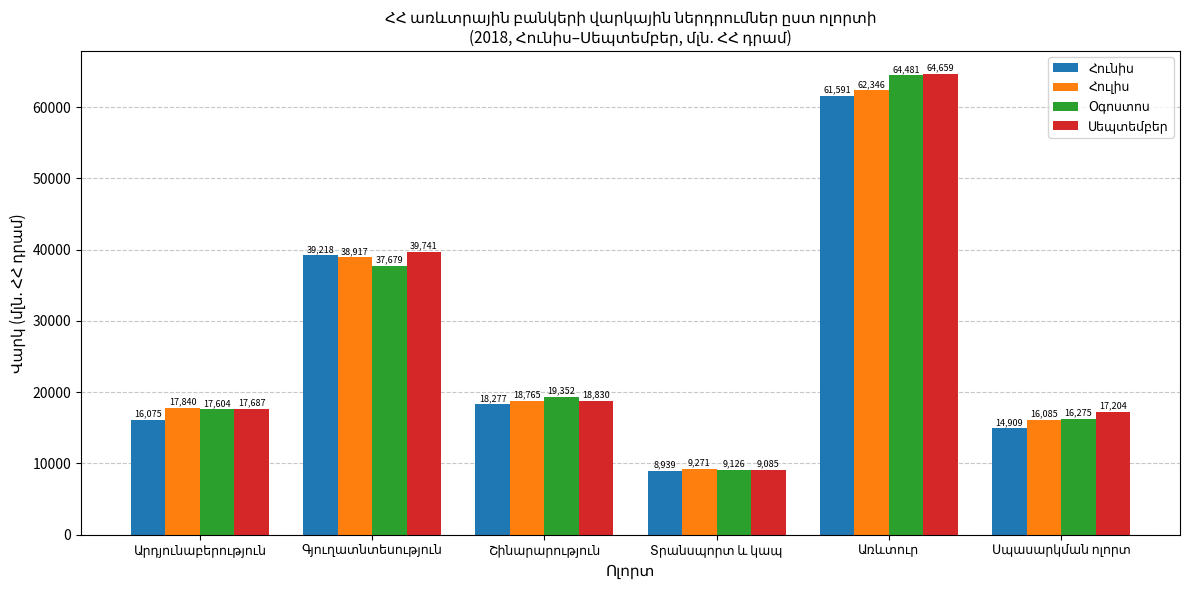

What is the minimum value shown in the chart?

8938.7